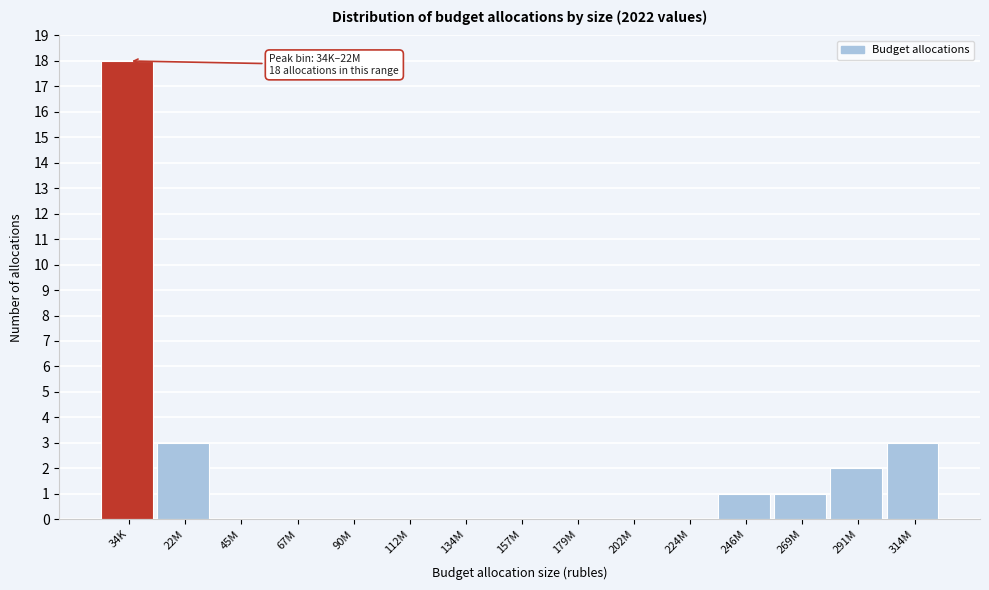

What is the greatest value displayed?

18